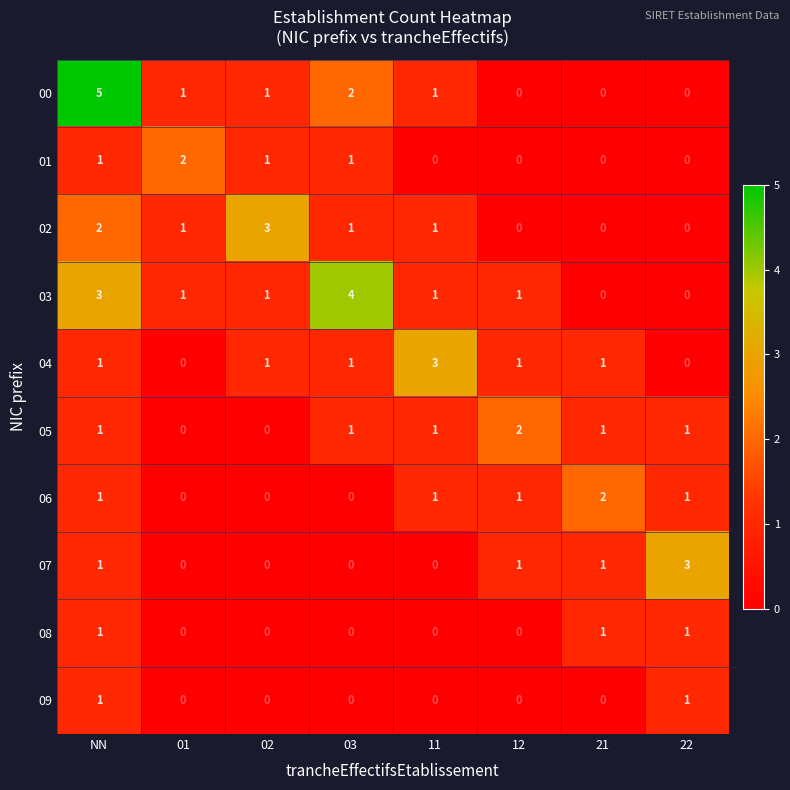

Which series has the largest range (max minus min)?

00